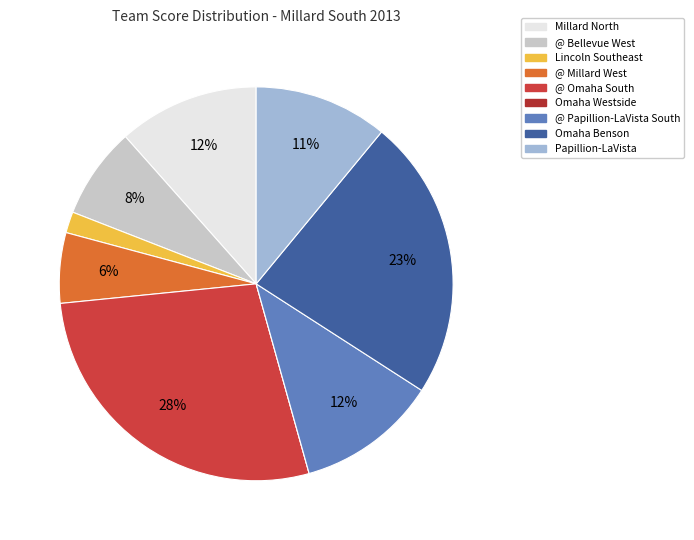

What is the total percentage of @ Bellevue West and Omaha Benson?

30.6%